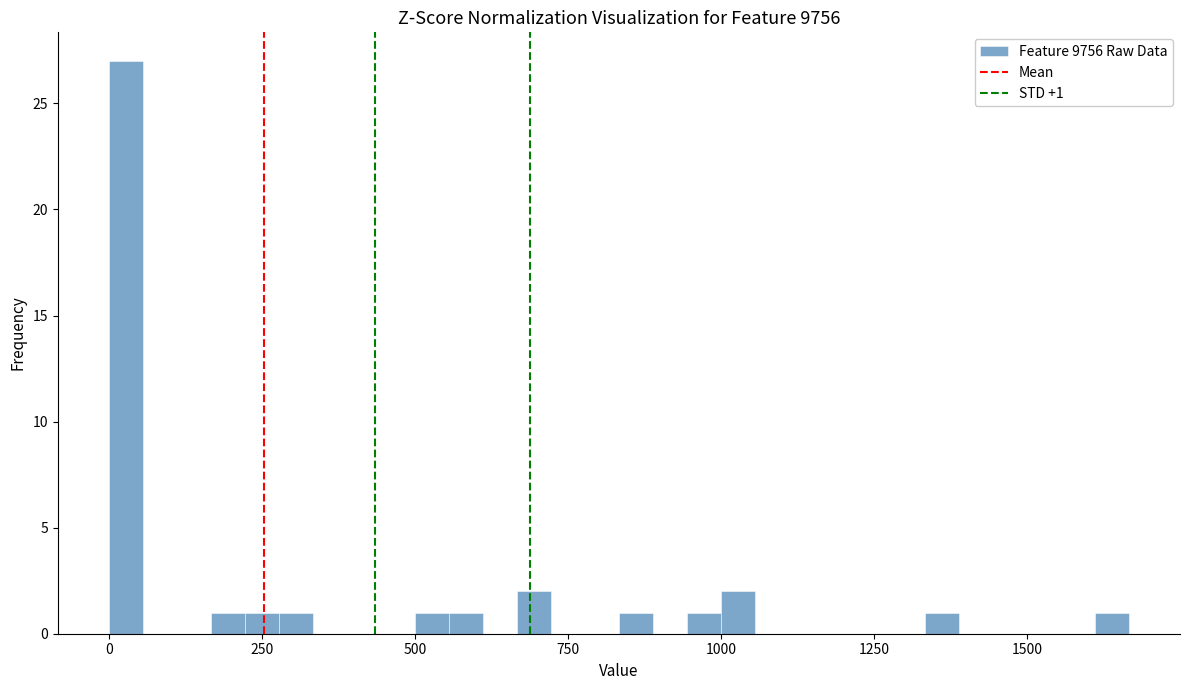

Read against the x-axis, roughly where is the centre of the tallest bar?

50